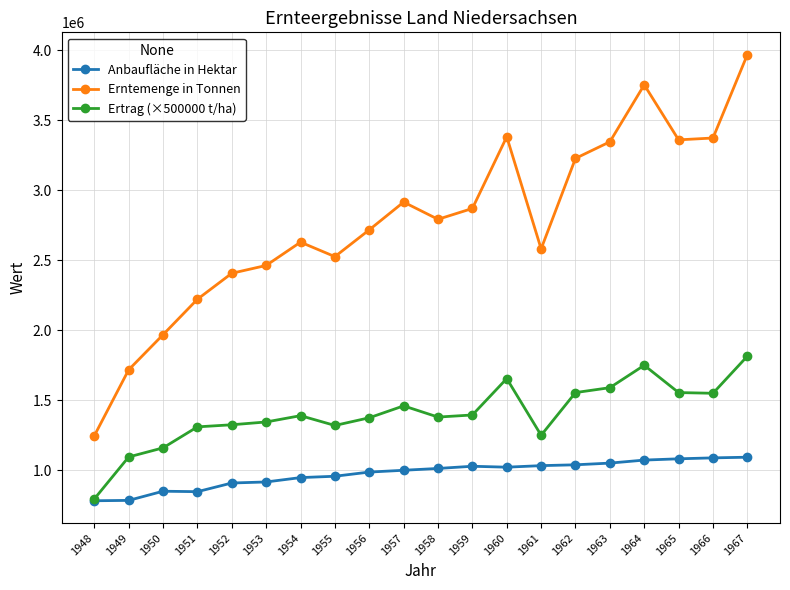

How many lines are shown in the chart?

3